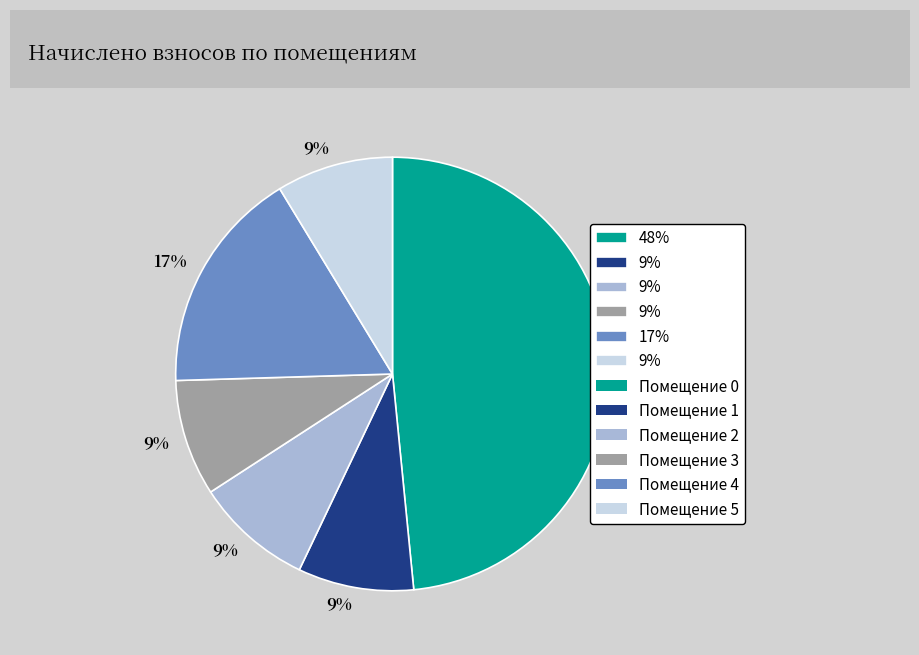

Count the number of slices in the pie.

6